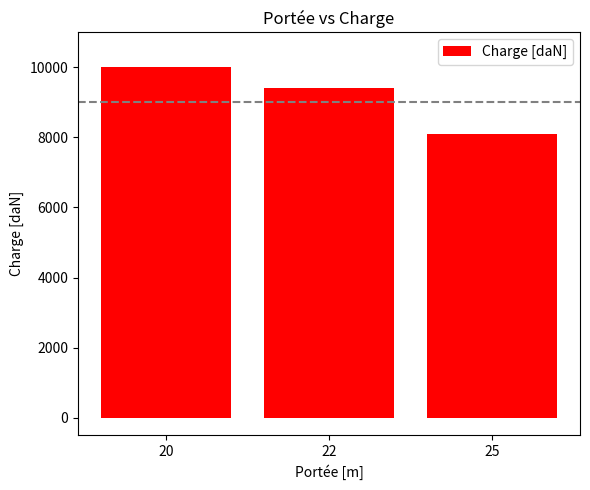

How many series are shown in this chart?

1